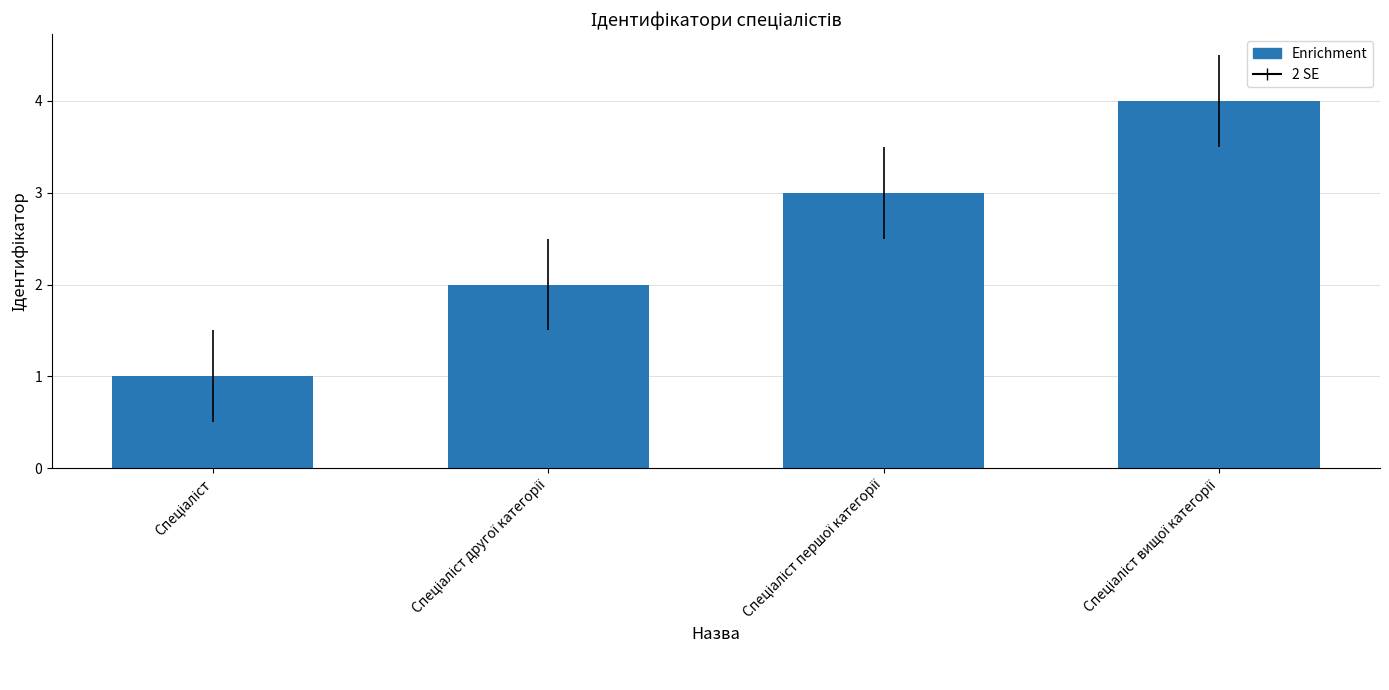

Are the bars horizontal?

No